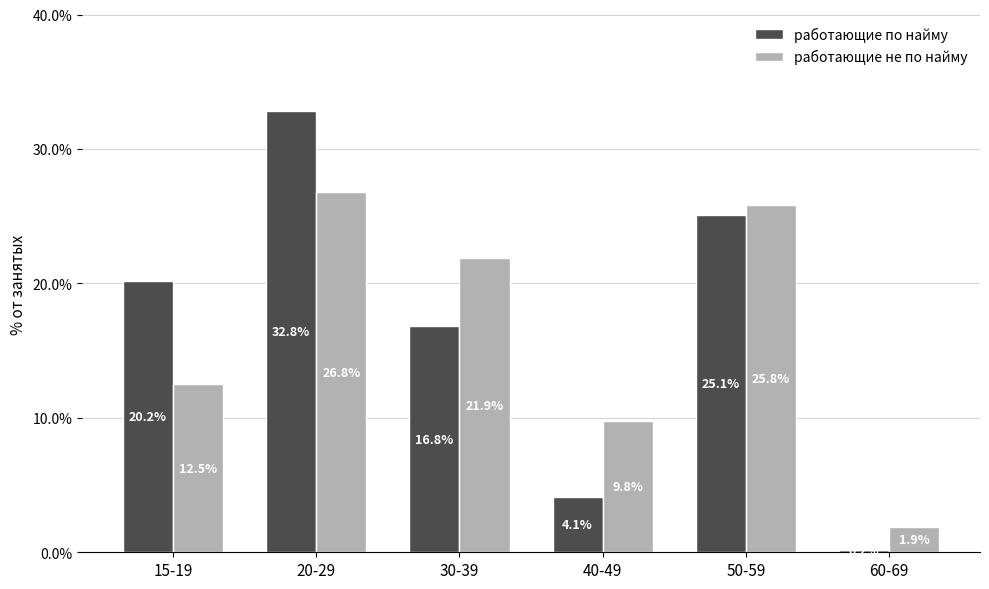

What is the difference between the maximum and second lowest values in the работающие не по найму series?

17.0